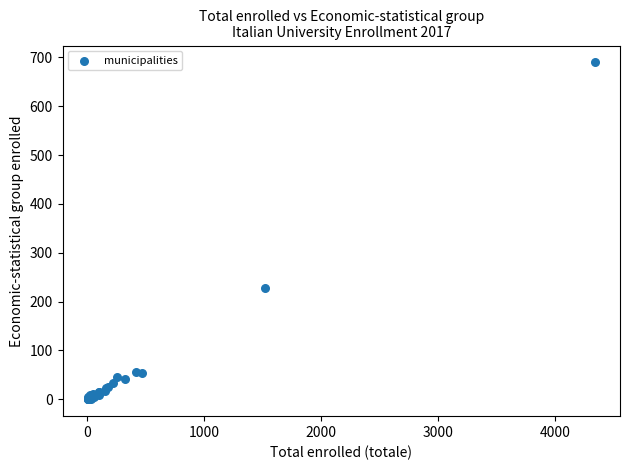

What Y value in the scatter plot is closest to 345?

228